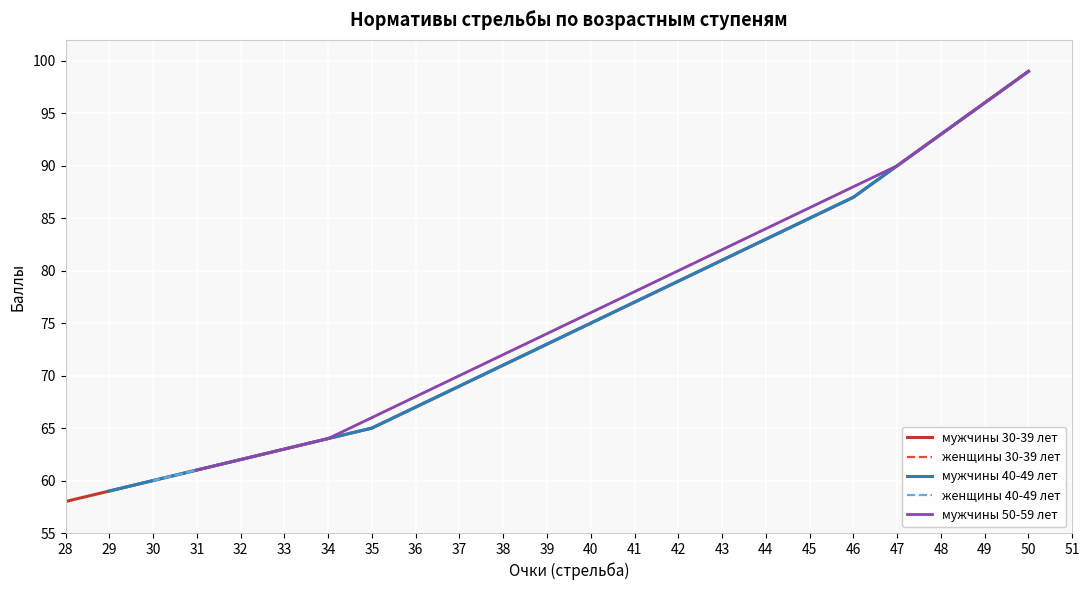

Between 16 and 17, which series saw the biggest shift?

мужчины 30-39 лет